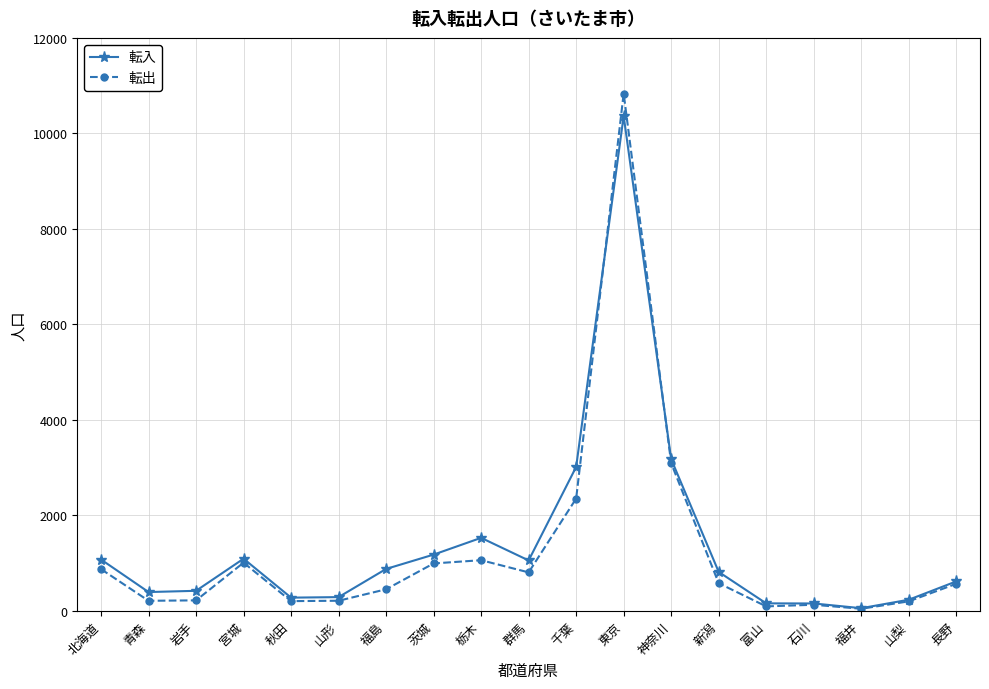

Where is 転入 nearest to the value 5212?

神奈川